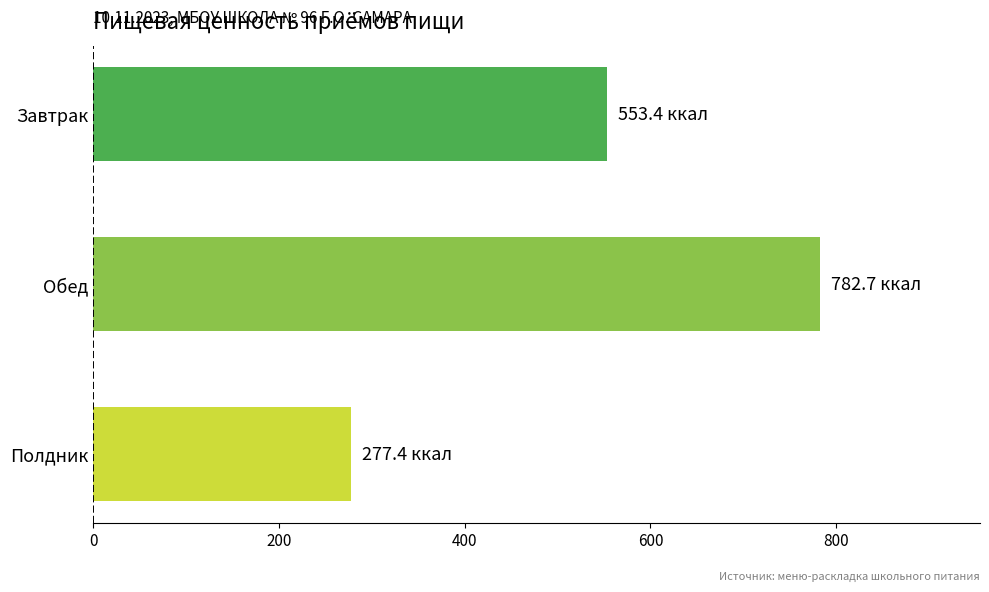

What is the sum of all values?

1613.5